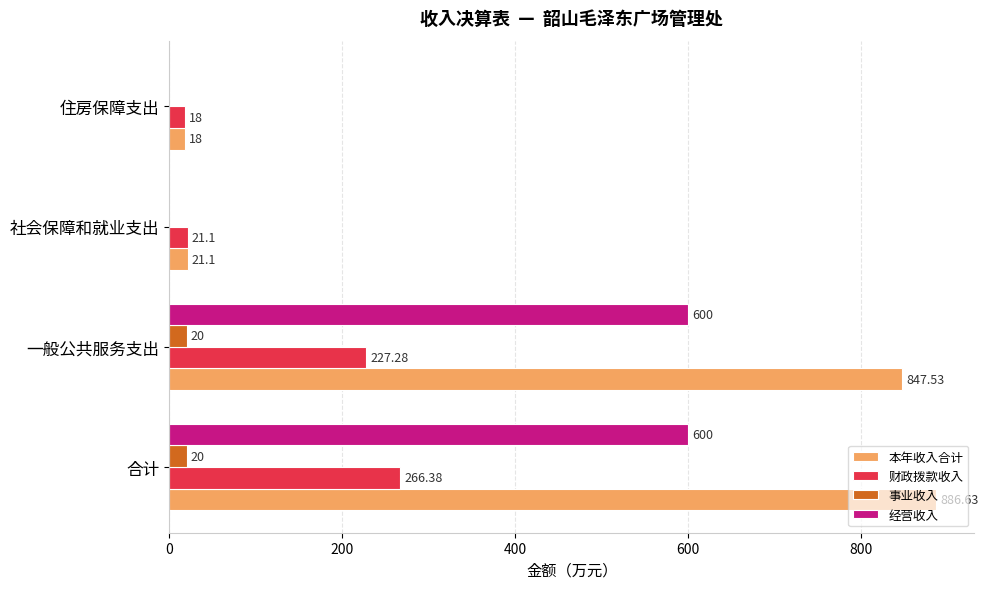

At which category is the sum across all series the highest?

合计